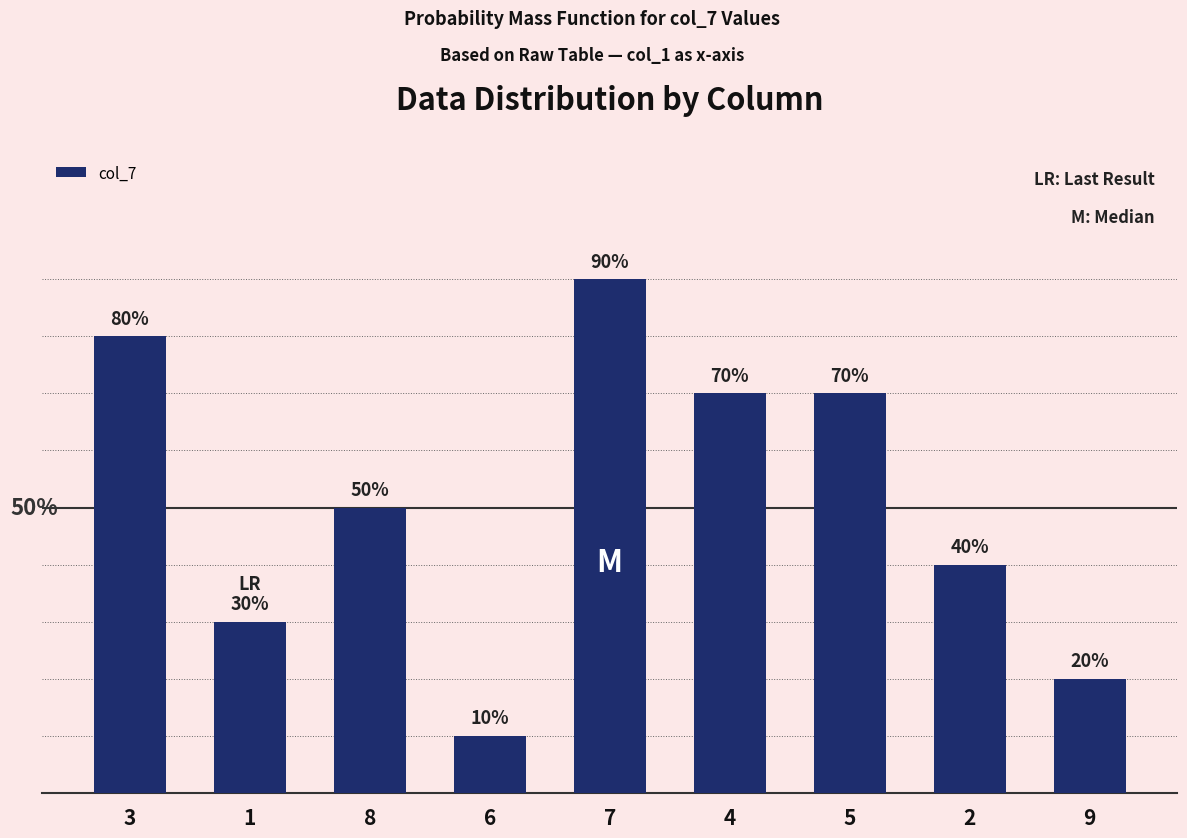

What is the change in value from 8 to 2?

-1